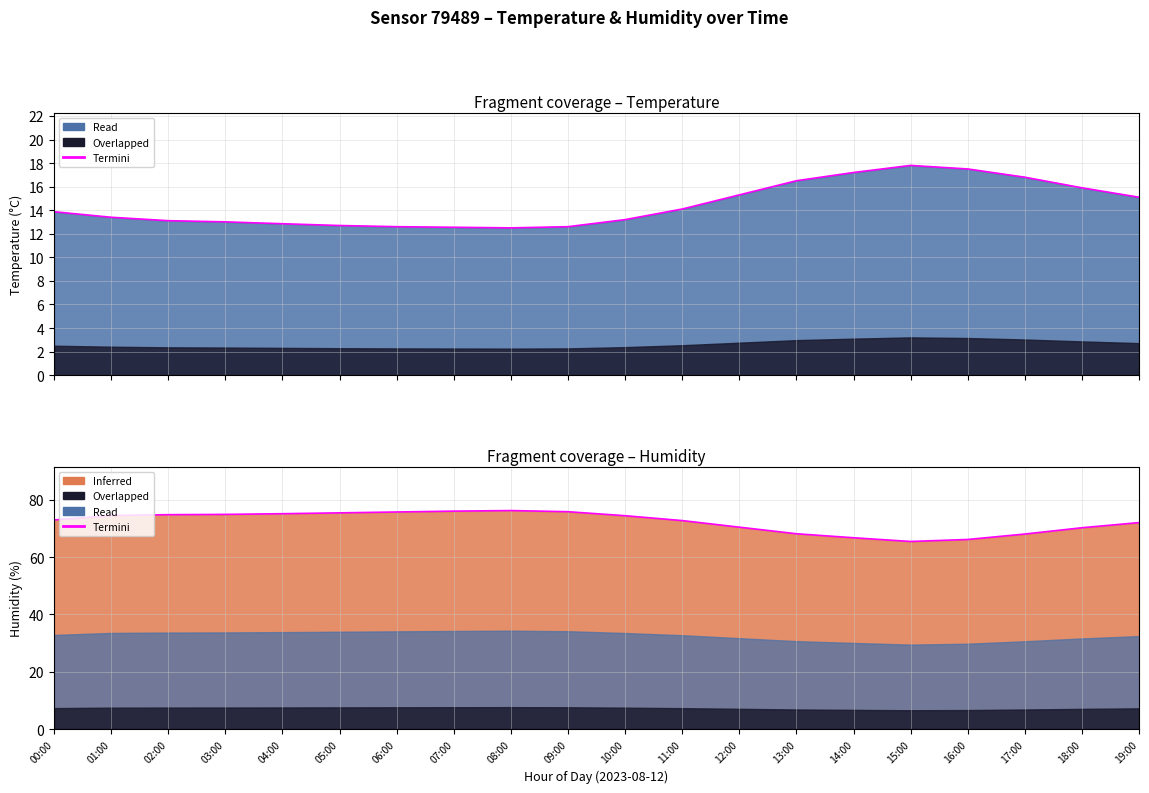

Does the chart display data point markers on the line(s)?

No